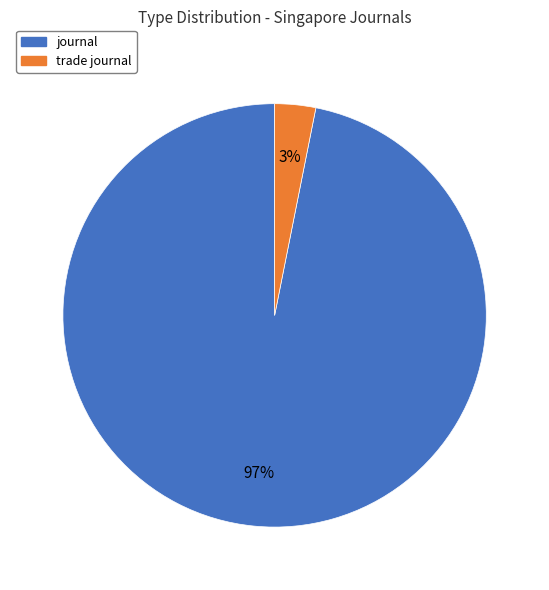

To the nearest percent, what is the difference between the journal and trade journal slice percentages?

94%